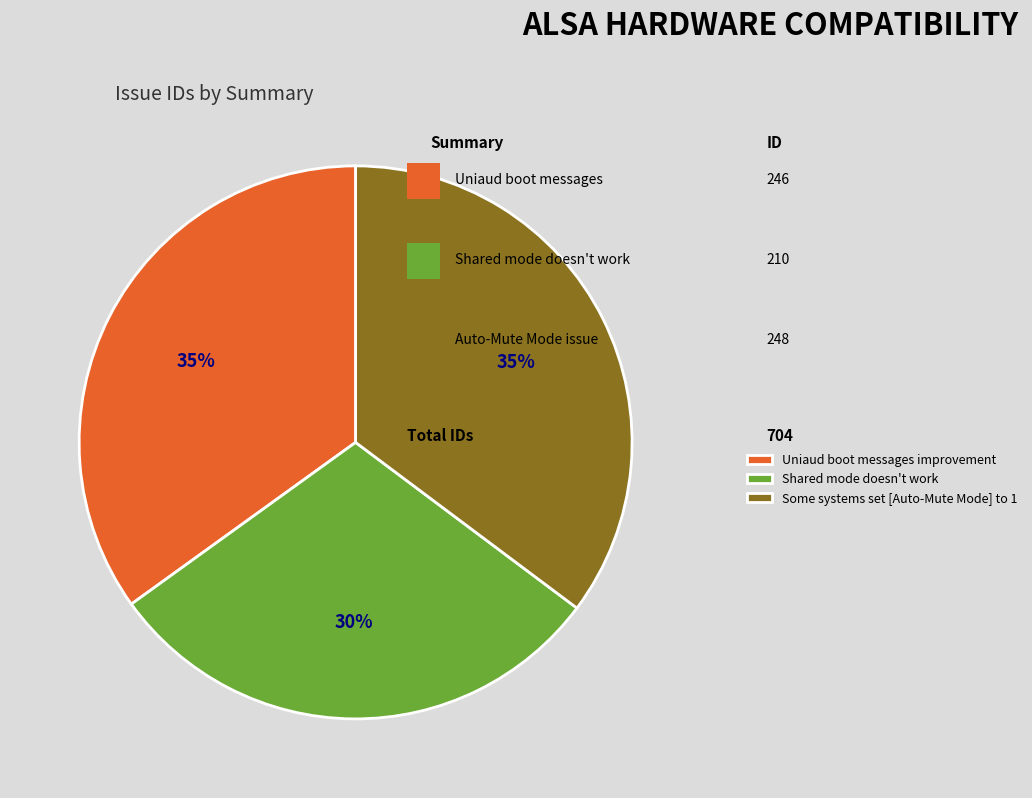

Does Uniaud boot messages improvement account for over 50% of the chart?

No